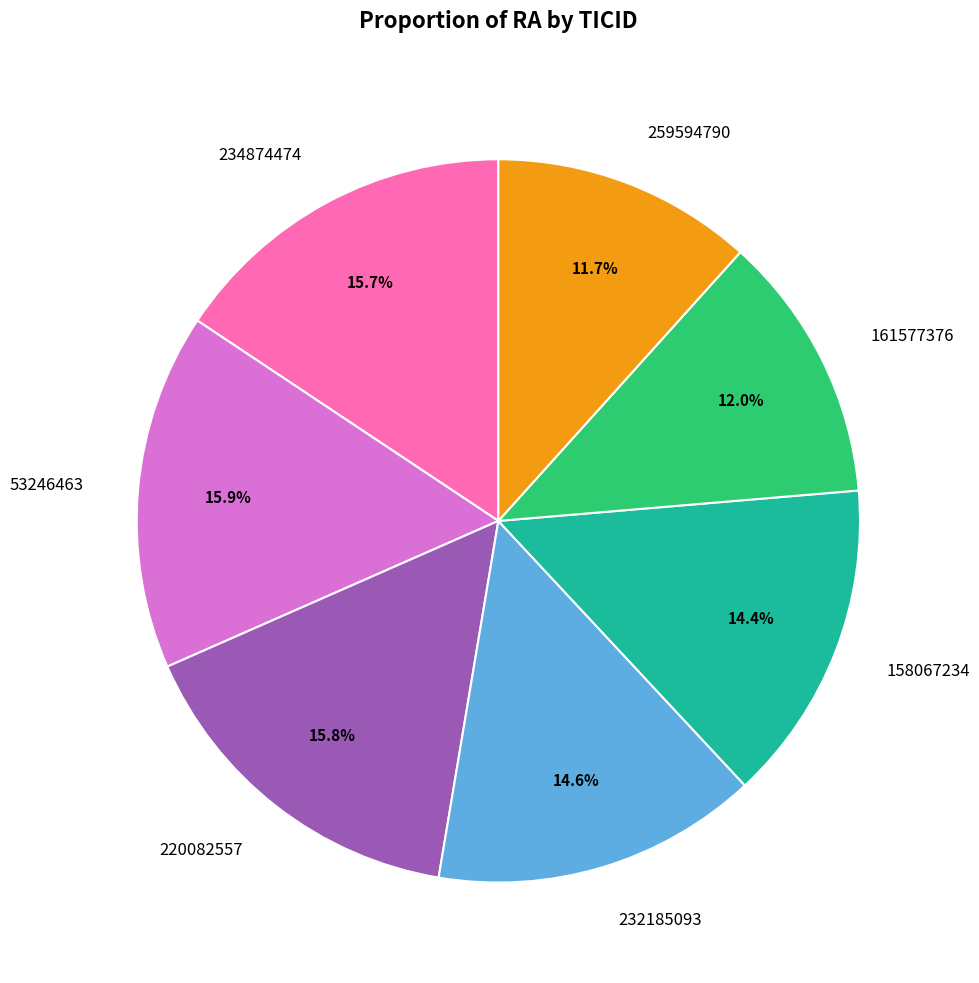

To the nearest percent, what is the combined percentage of 220082557 and 53246463?

32%